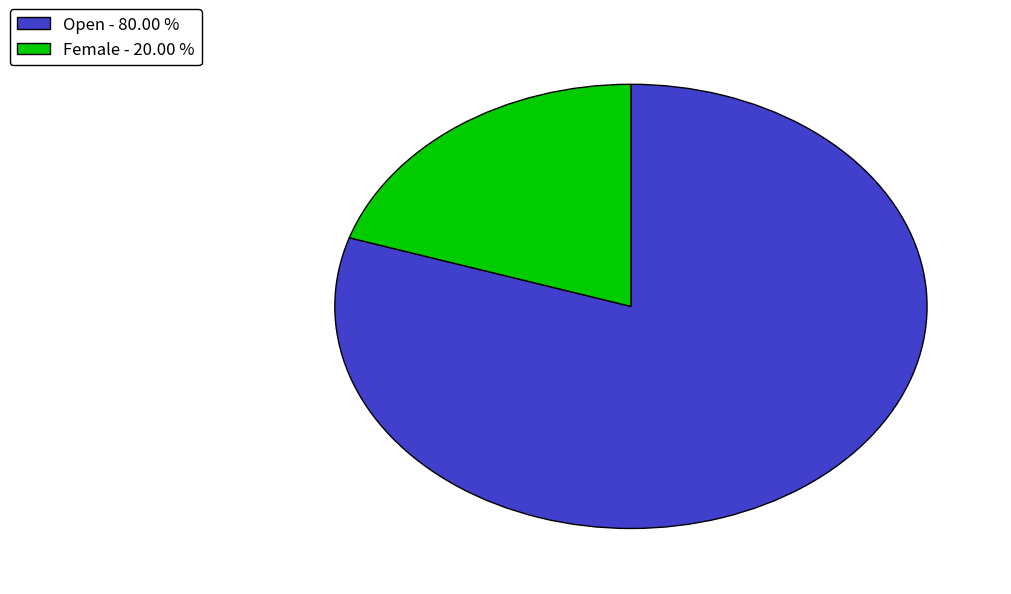

Which slice is the smallest?

Female